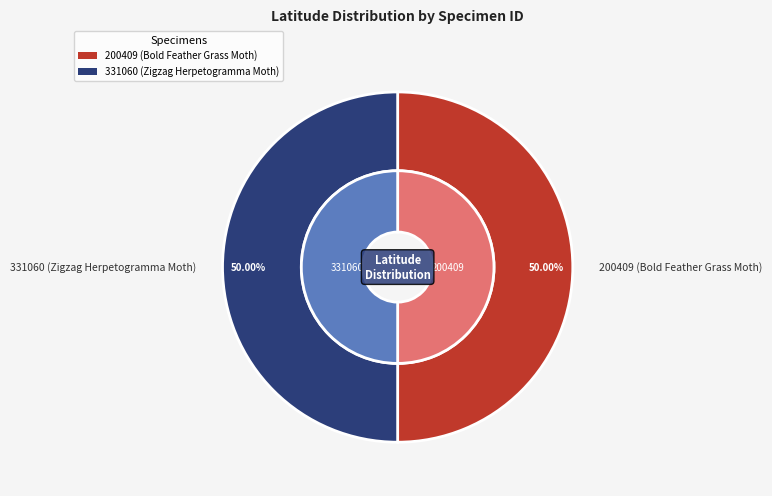

How much of the chart is everything except 331060 (Zigzag Herpetogramma Moth)?

50.0%